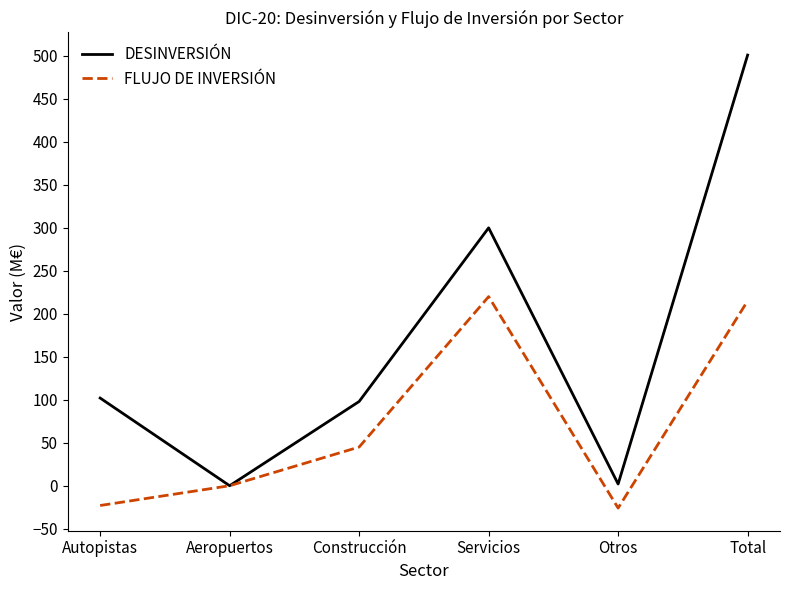

The DESINVERSIÓN series shows 2 at Otros. True or false?

True